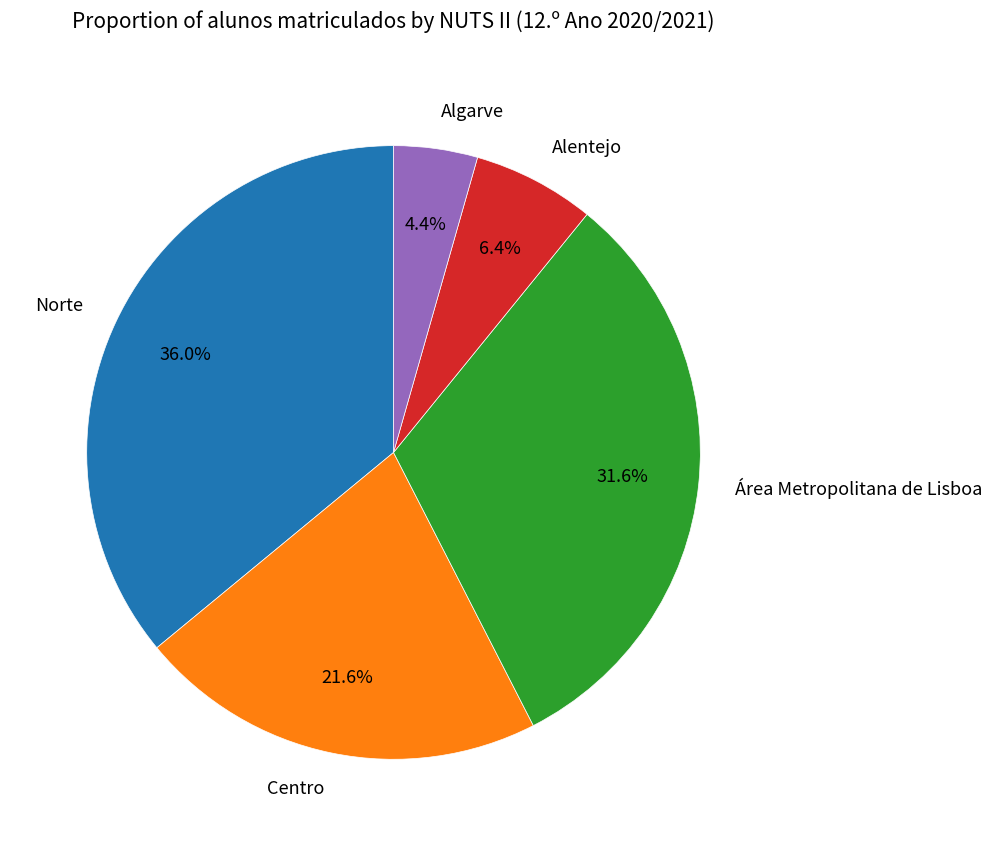

To the nearest percent, what is the average slice percentage?

20%